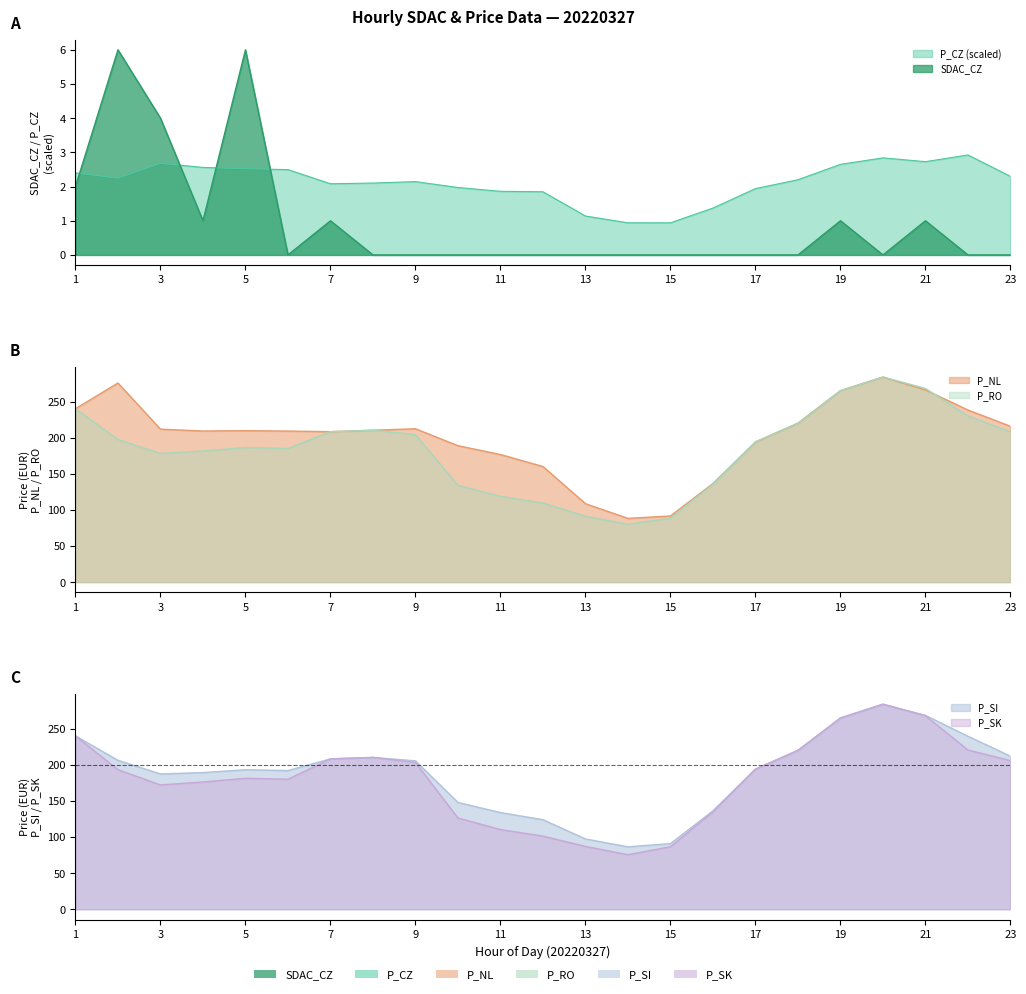

Where is the first local maximum for P_CZ?

3